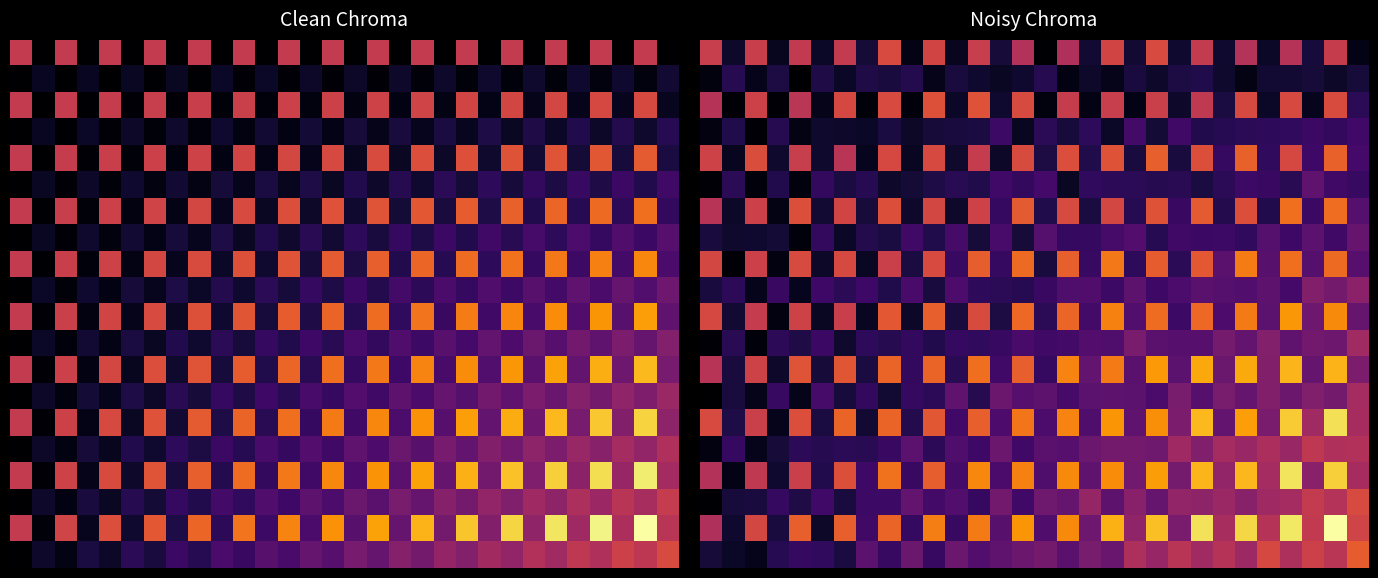

How many series are shown in this chart?

20